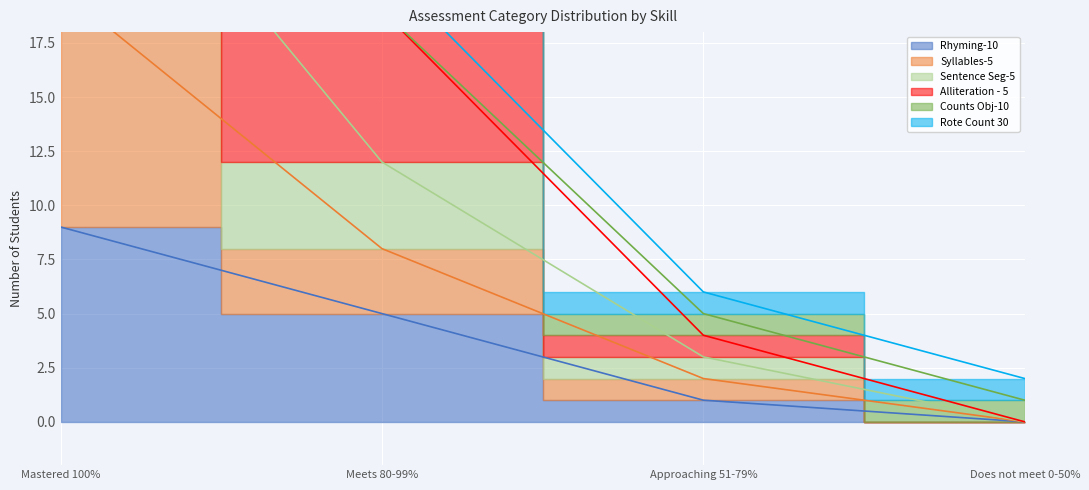

True or false: Sentence Seg-5 and Syllables-5 cross at least once.

False